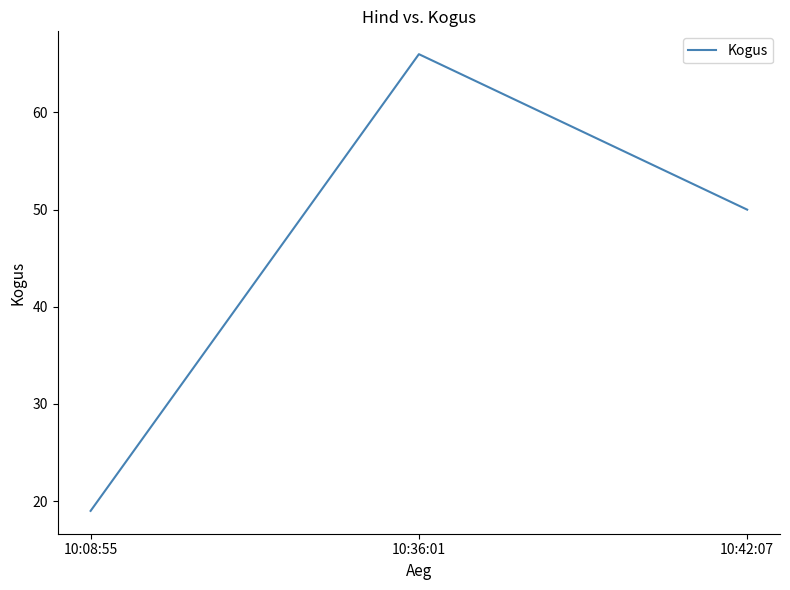

Between 10:08:55 and 10:36:01, which is larger?

10:36:01